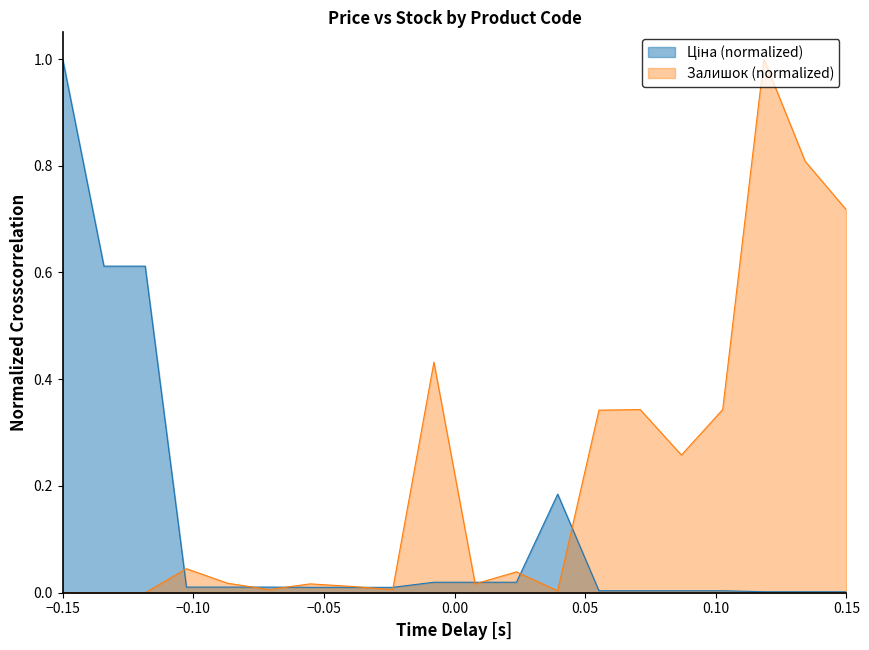

Reading left to right, extract all data points from this chart.

Ціна: 1.0	0.6	0.6	0.0	0.0	0.0	0.0	0.0	0.0	0.0	0.0	0.0	0.2	0.0	0.0	0.0	0.0	0.0	0.0	0.0
Залишок: 0.0	0.0	0.0	0.0	0.0	0.0	0.0	0.0	0.0	0.4	0.0	0.0	0.0	0.3	0.3	0.3	0.3	1.0	0.8	0.7